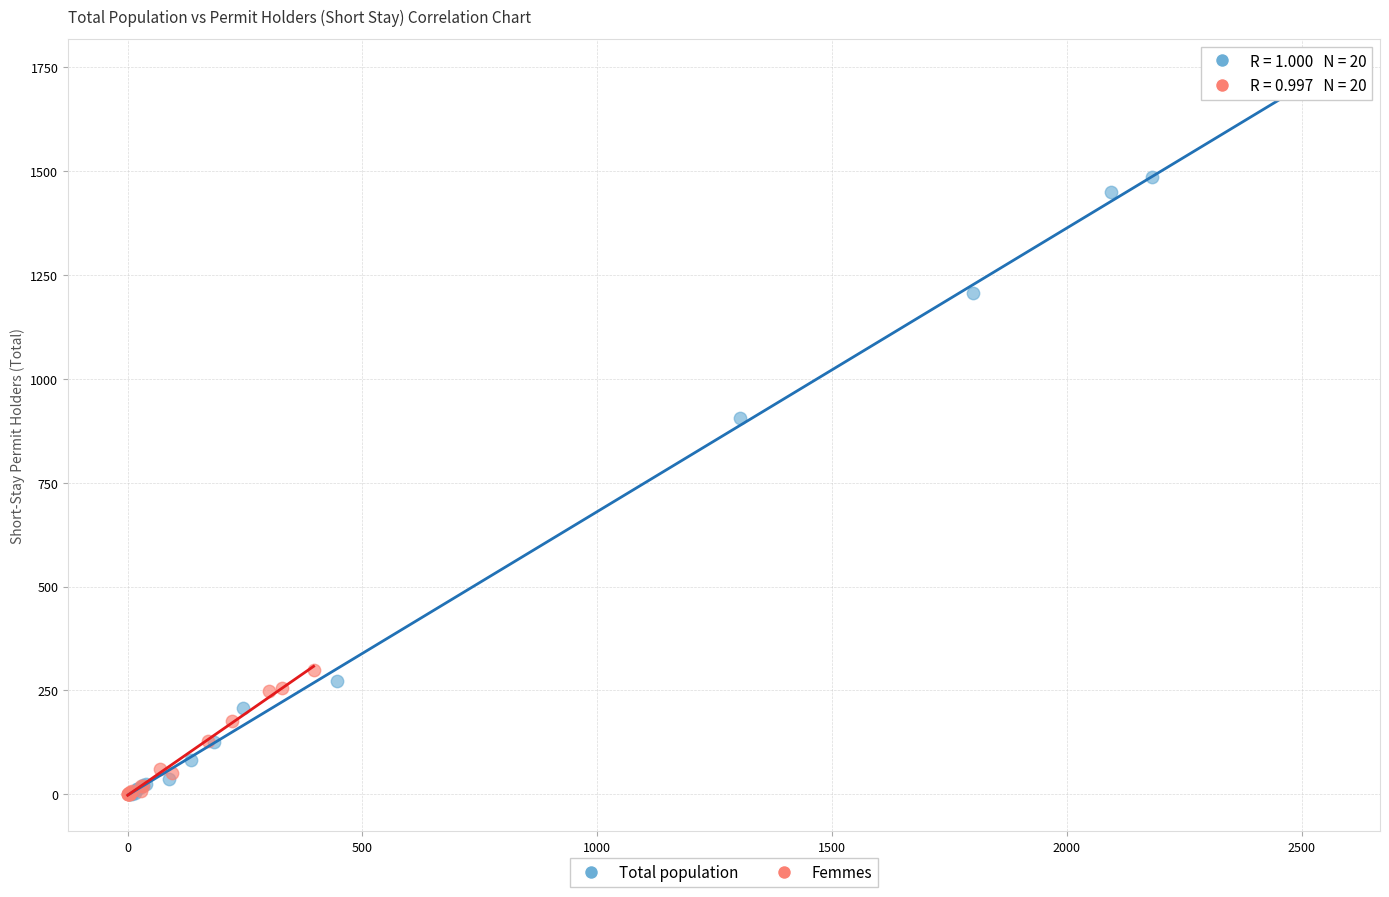

Which series has the widest spread of Y values?

Total population